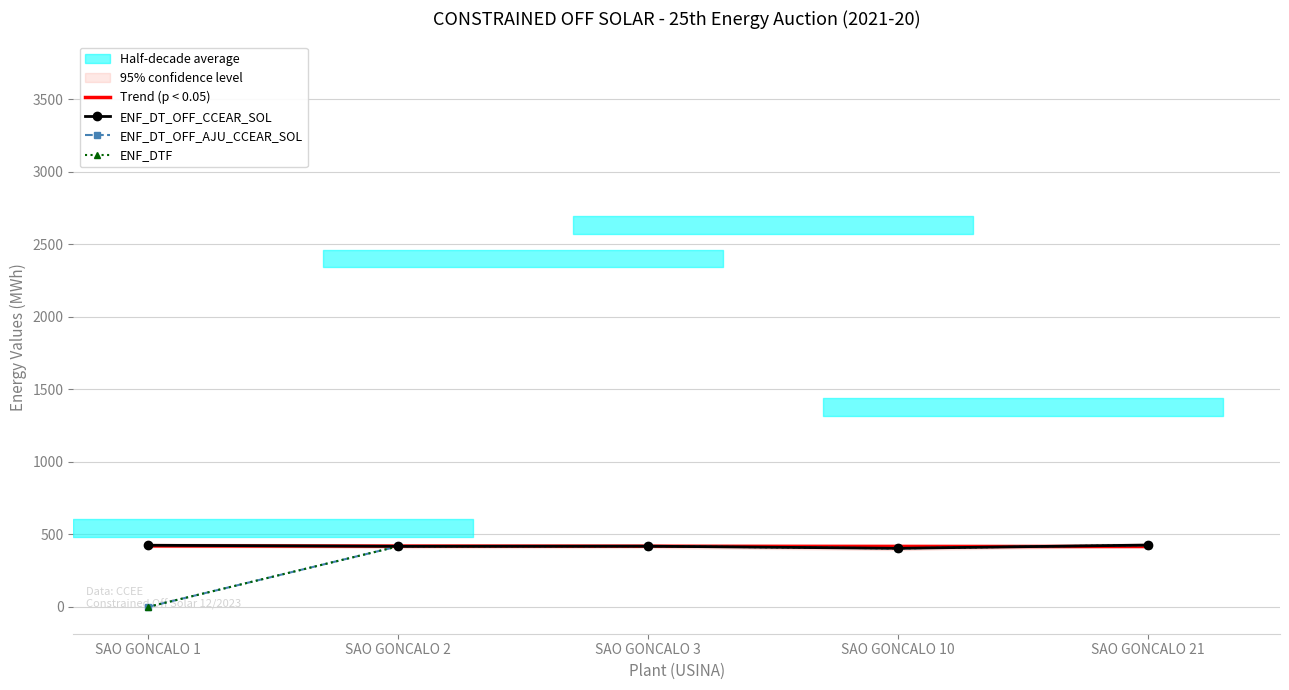

At which label does ENF_DT_OFF_CCEAR_SOL reach its peak?

SAO GONCALO 21